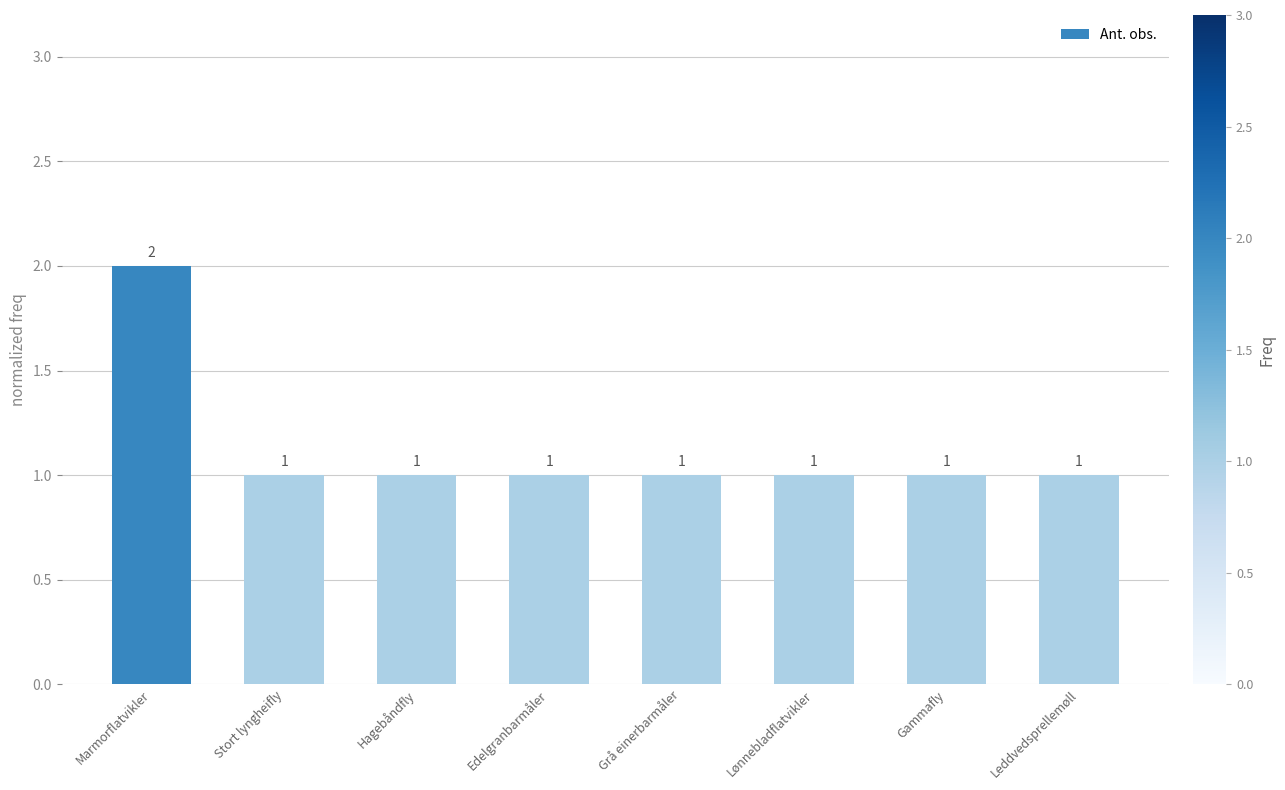

Count the number of data series in this chart.

1